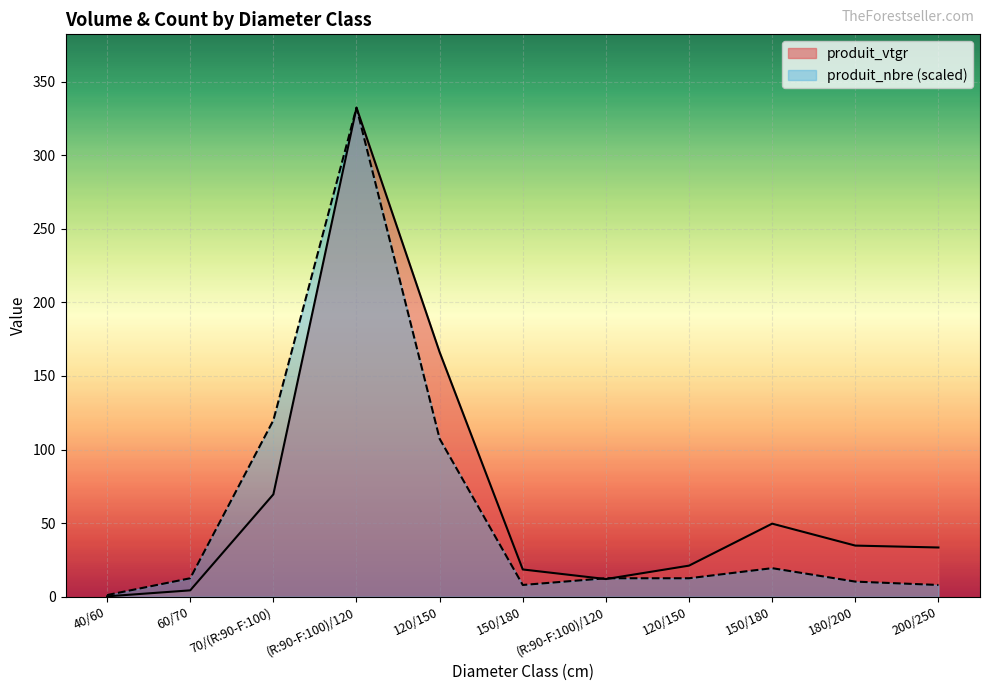

The produit_vtgr series shows 166.2 at 120/150. True or false?

True